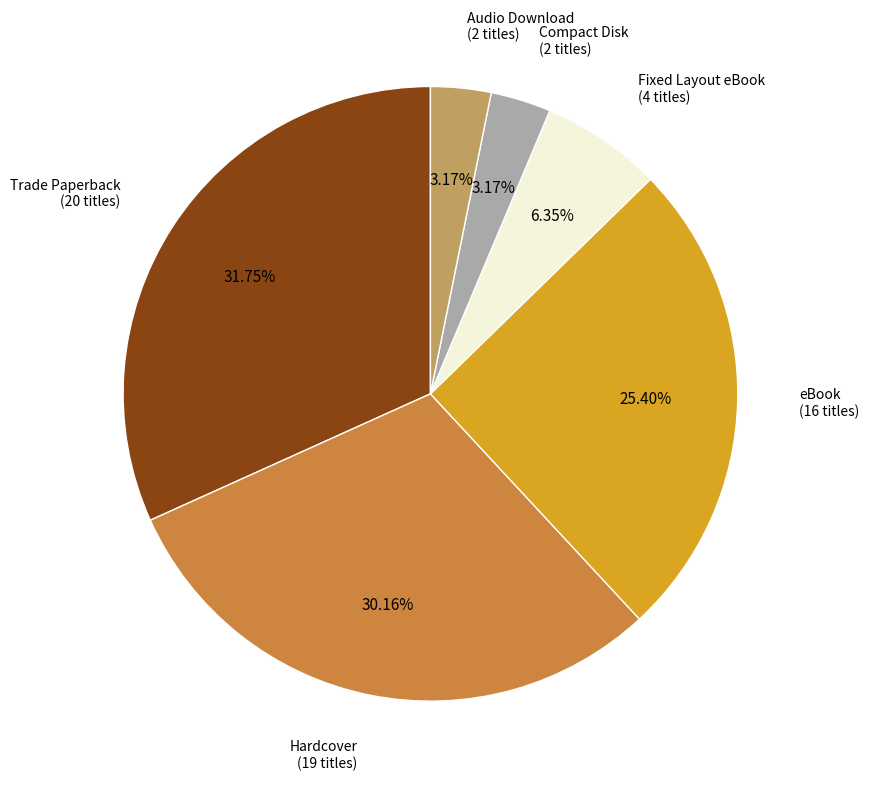

Does any single category account for the majority?

No